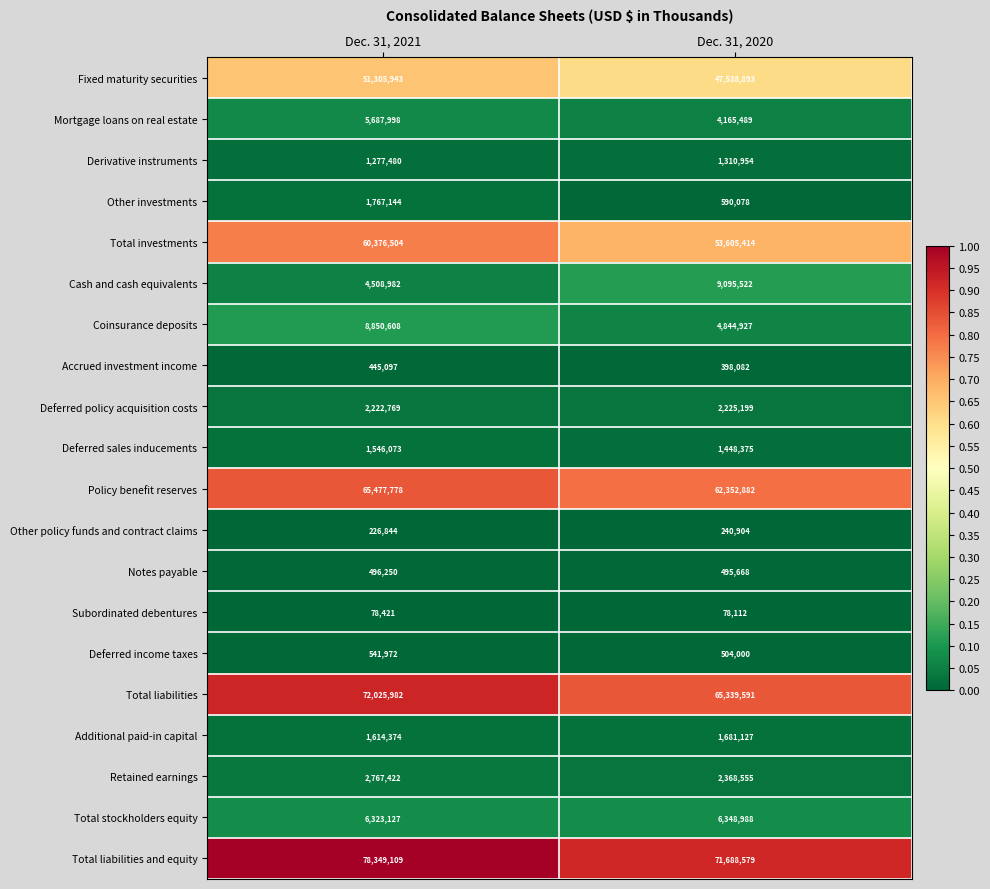

At which label is Total liabilities closest to 68682786?

Dec. 31, 2020